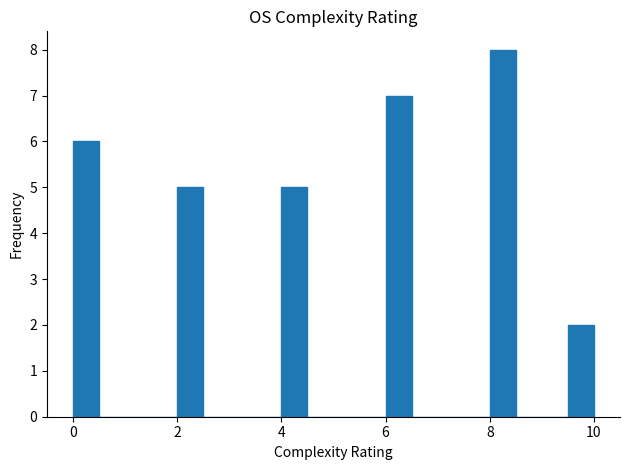

Read against the x-axis, roughly where is the centre of the tallest bar?

8.2